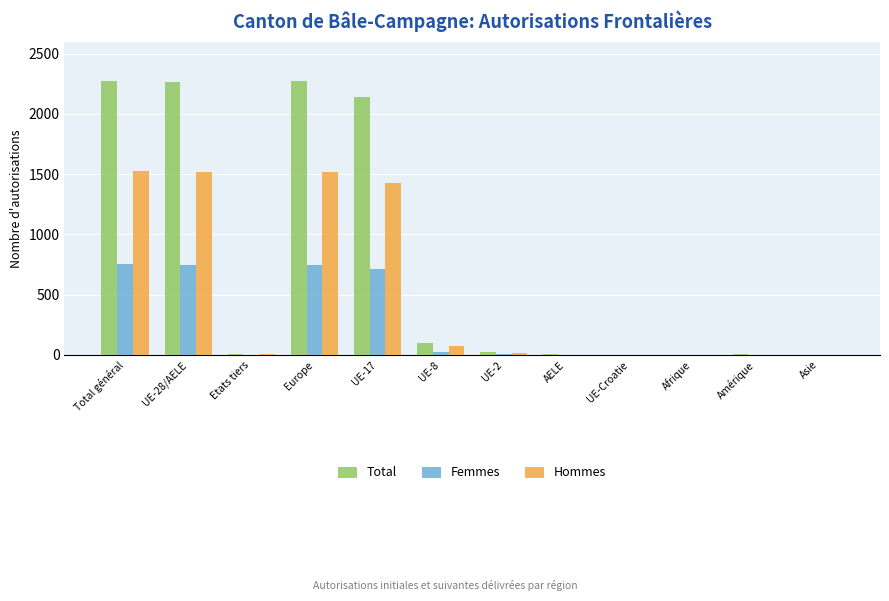

What is the greatest value displayed?

2276